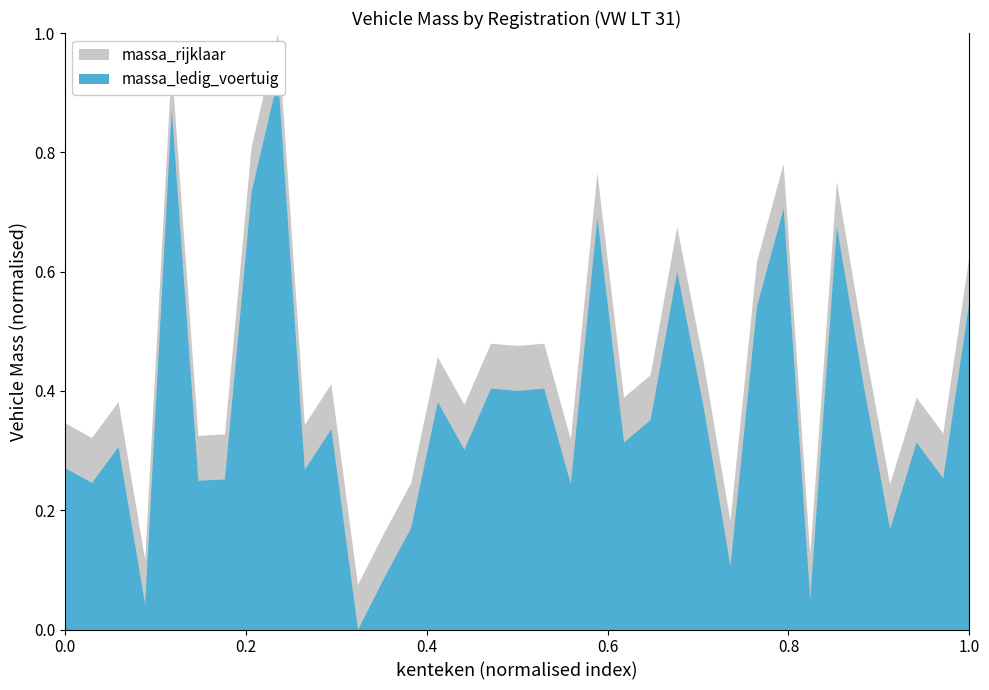

At how many categories does at least one series exceed 2221?

9